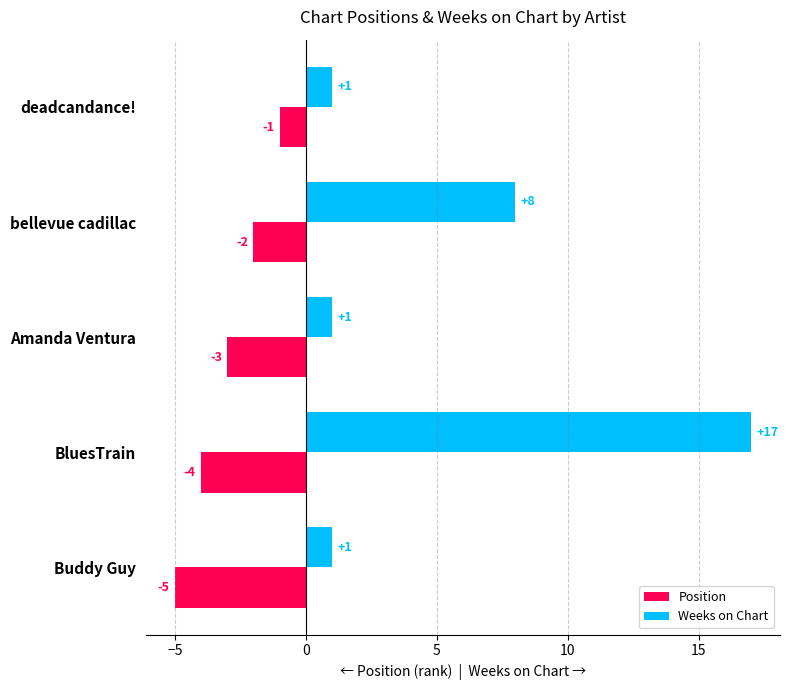

What is the maximum value for Weeks on Chart?

17